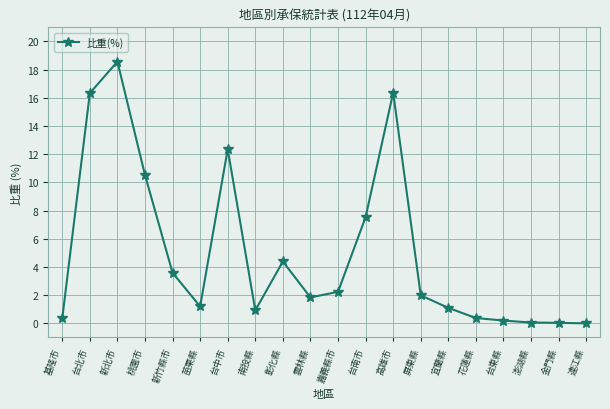

At which category does the chart reach its peak across all series?

新北市